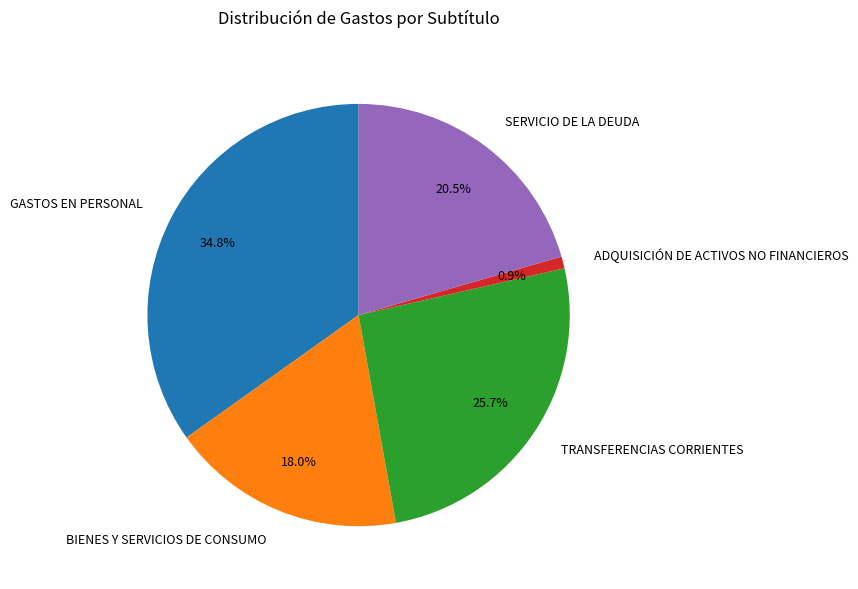

Count the number of slices in the pie.

5